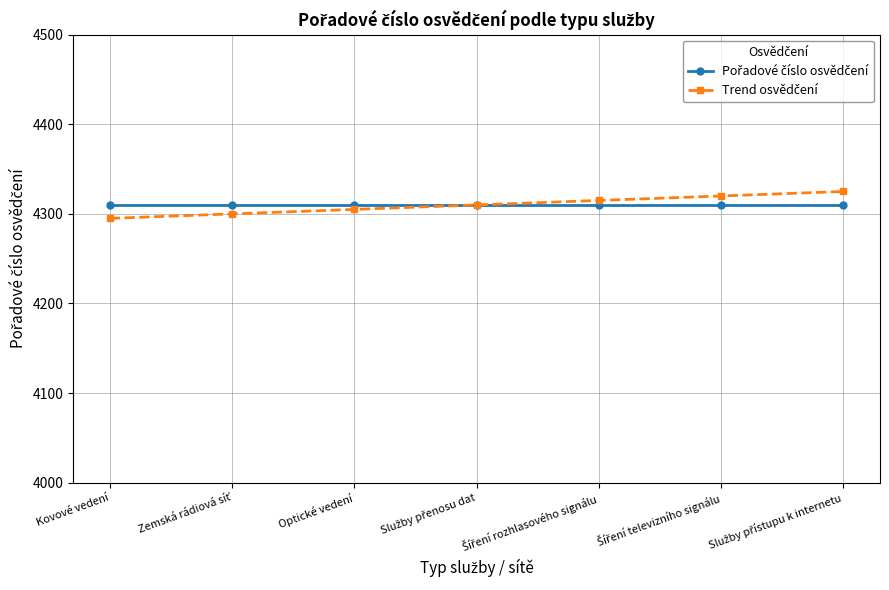

What is the minimum value shown in the chart?

4295